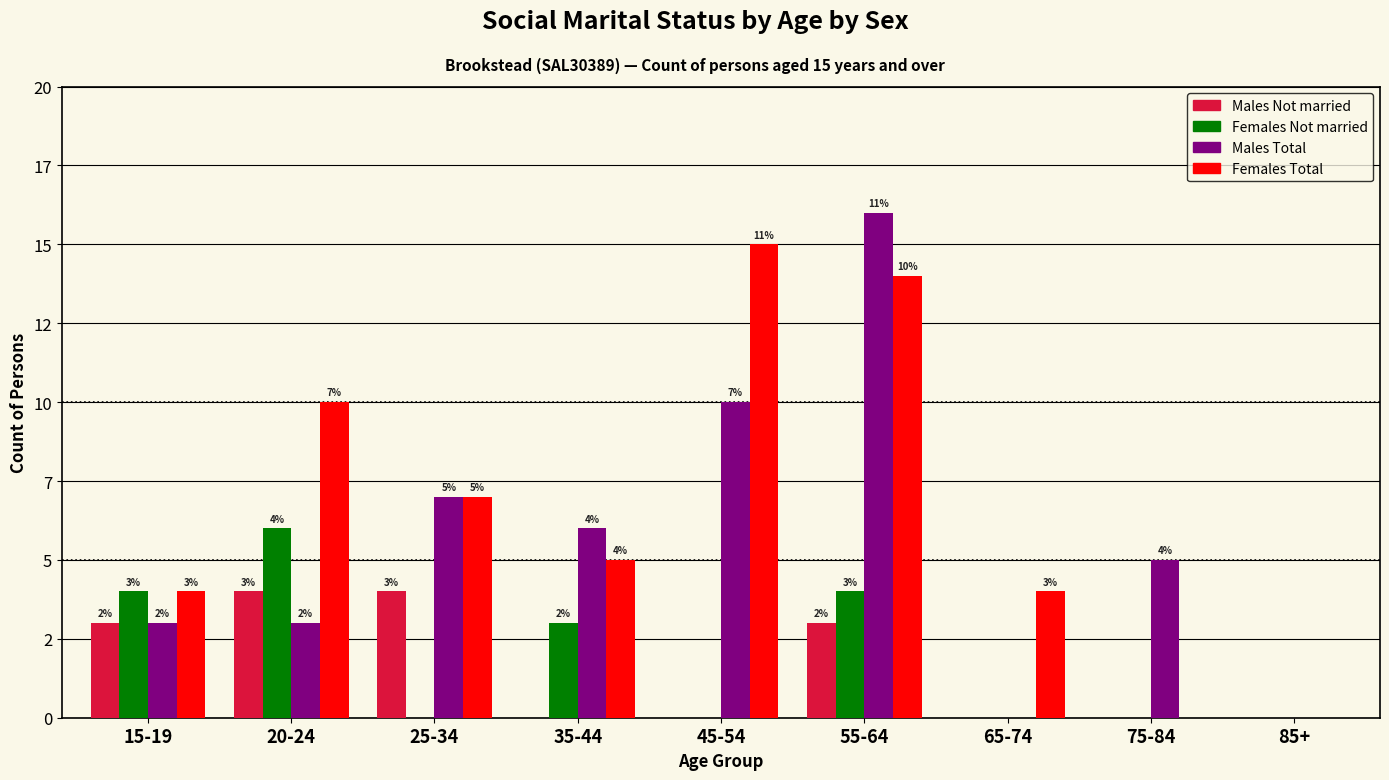

What are all the series names shown in the legend?

Males Not married, Females Not married, Males Total, Females Total